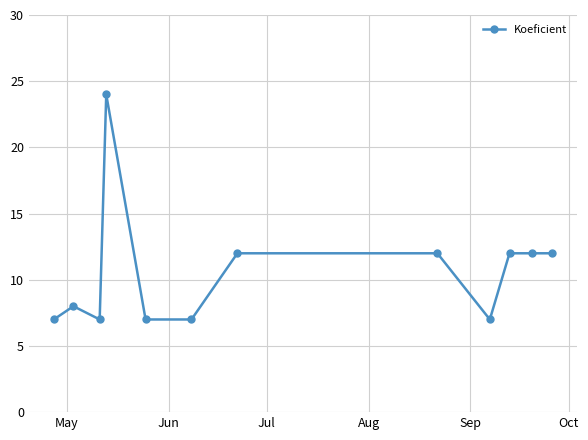

Reading left to right, extract all data points from this chart.

7	8	7	24	7	7	12	12	7	12	12	12